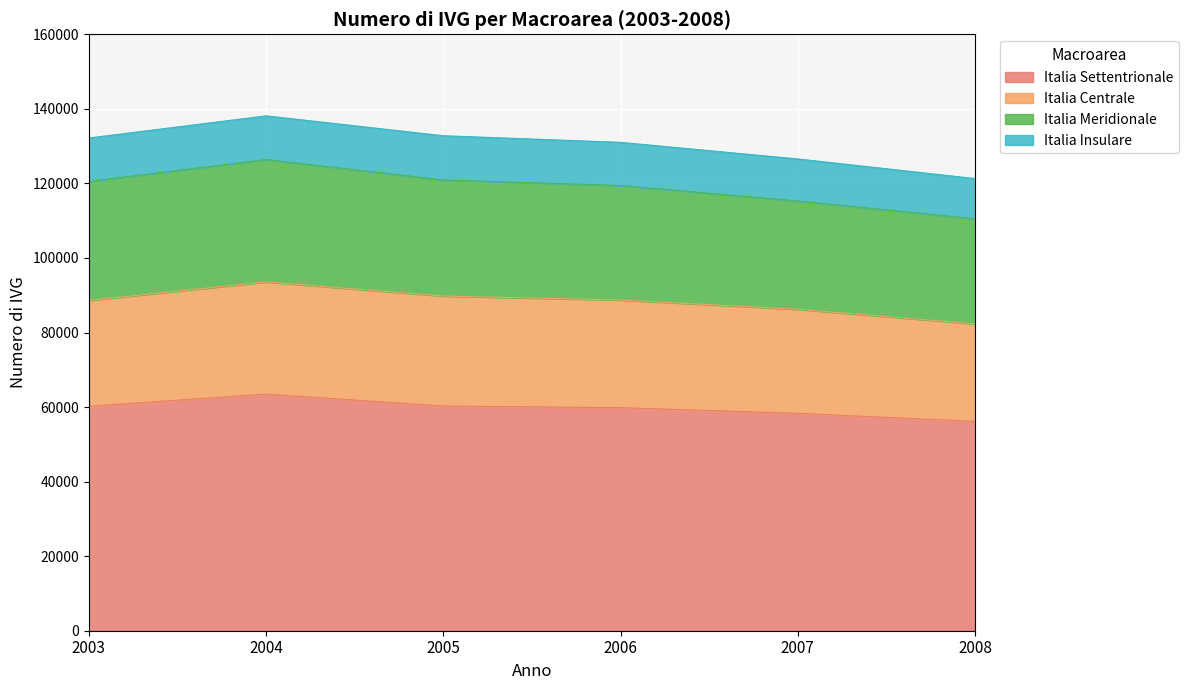

At which category does Italia Settentrionale reach its first local peak?

2004